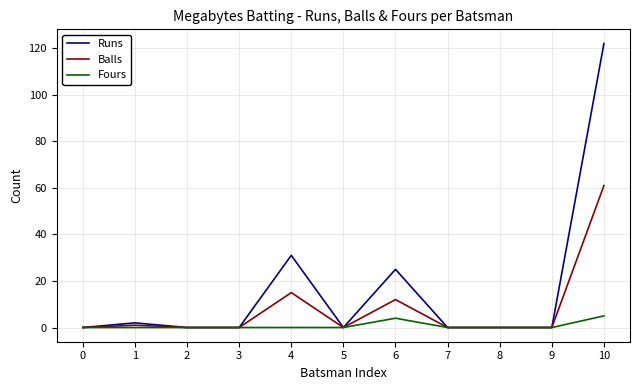

What is the difference between the maximum and minimum values in the Balls series?

61